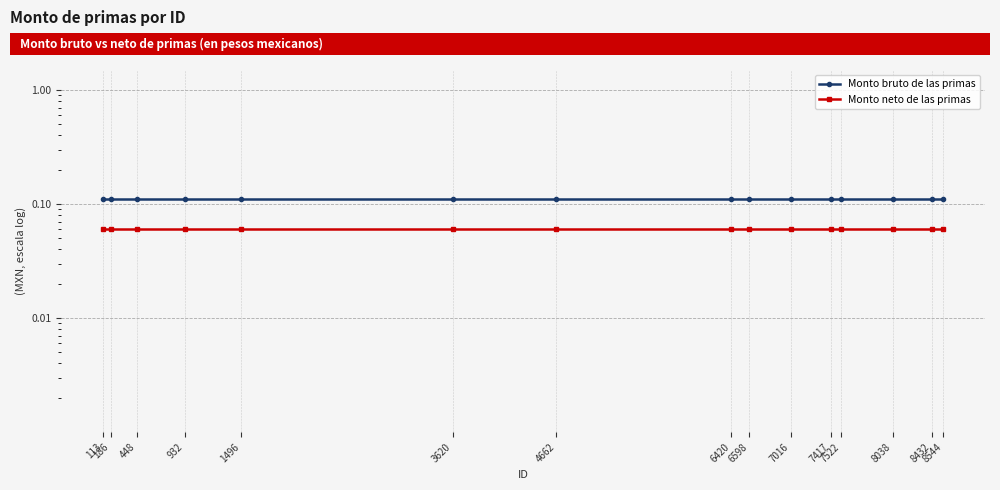

True or false: Monto bruto de las primas has more than 0 interior local peaks.

False